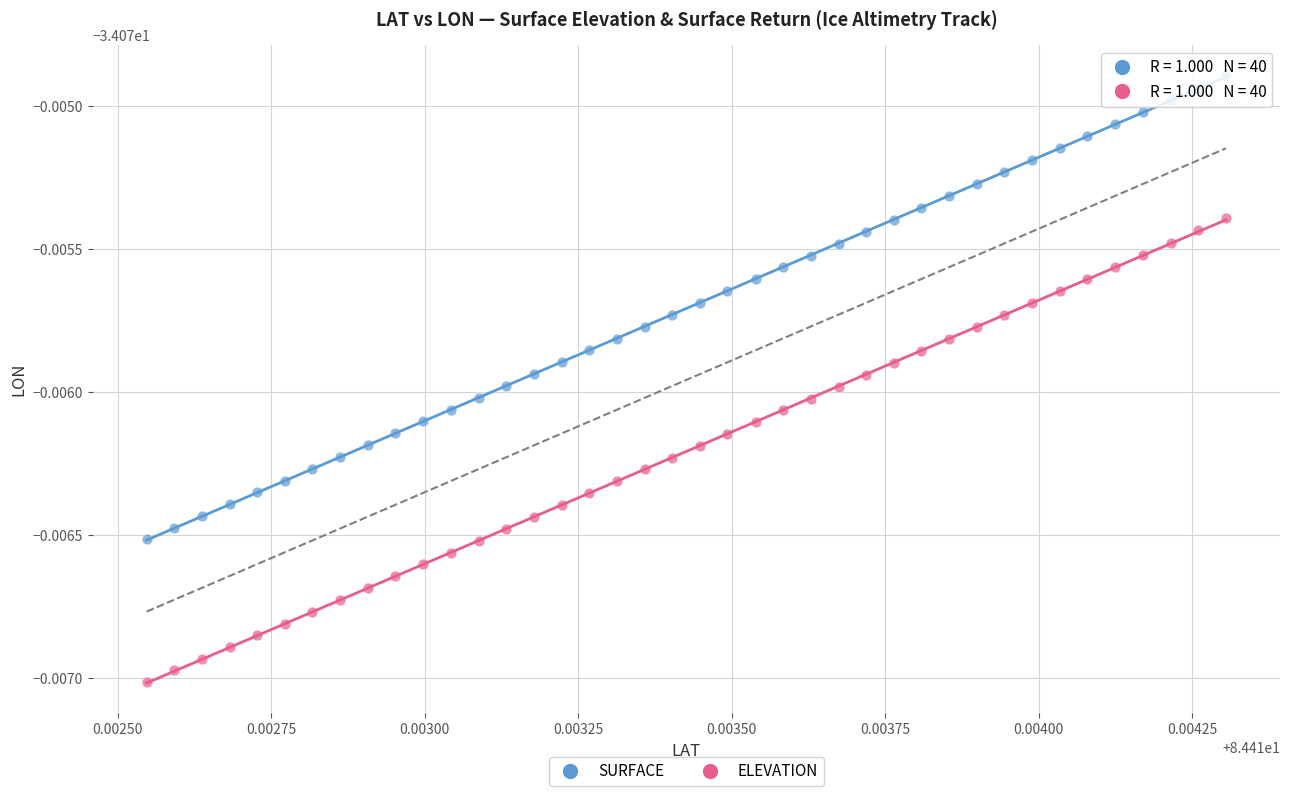

Which series reaches the maximum Y coordinate?

SURFACE